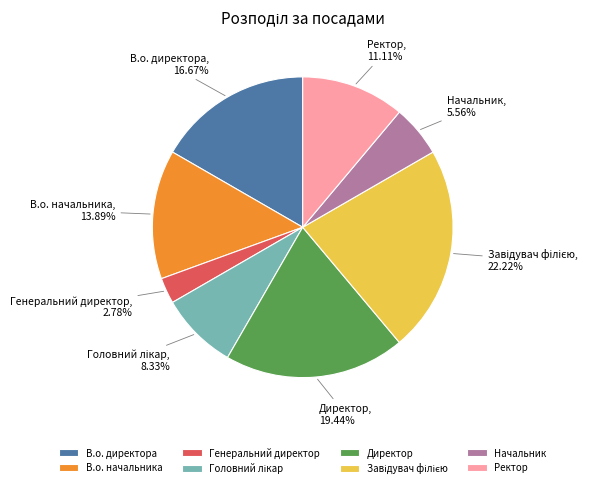

What is the smallest slice in the pie chart?

Генеральний директор